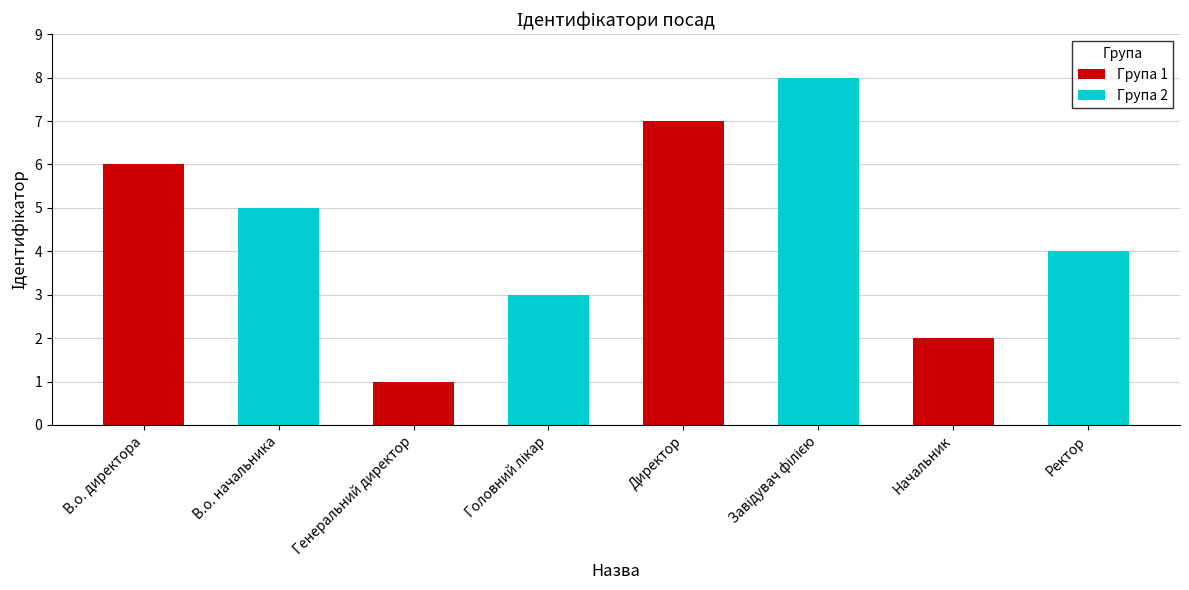

Which series has the largest range (max minus min)?

Група 1